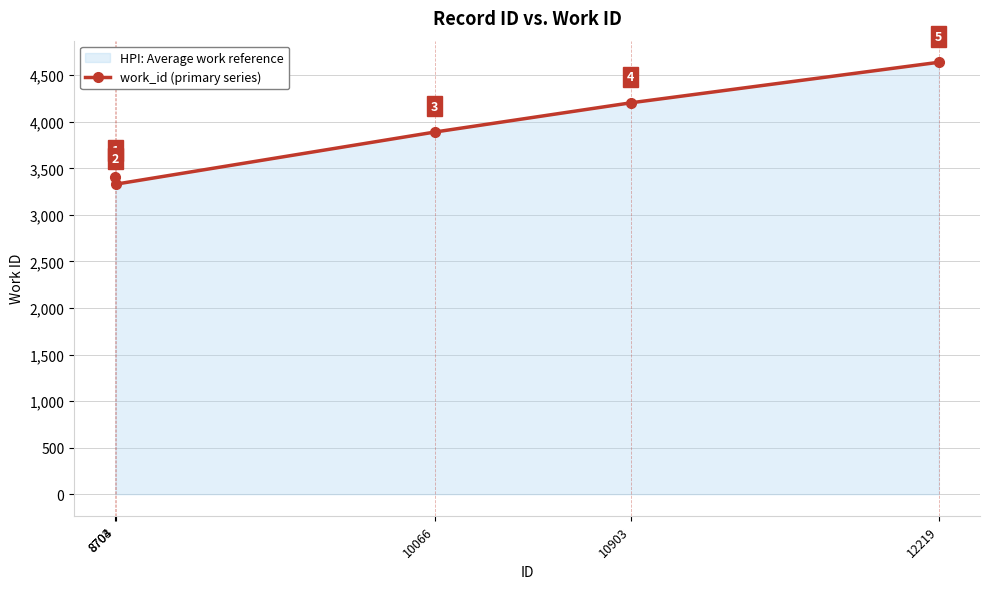

How many points are lower than both their immediate neighbors (excluding endpoints)?

1